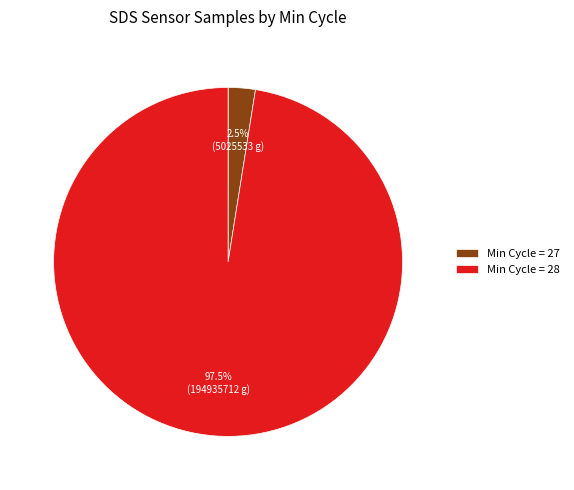

Rank the categories by value from highest to lowest.

Min Cycle = 28, Min Cycle = 27